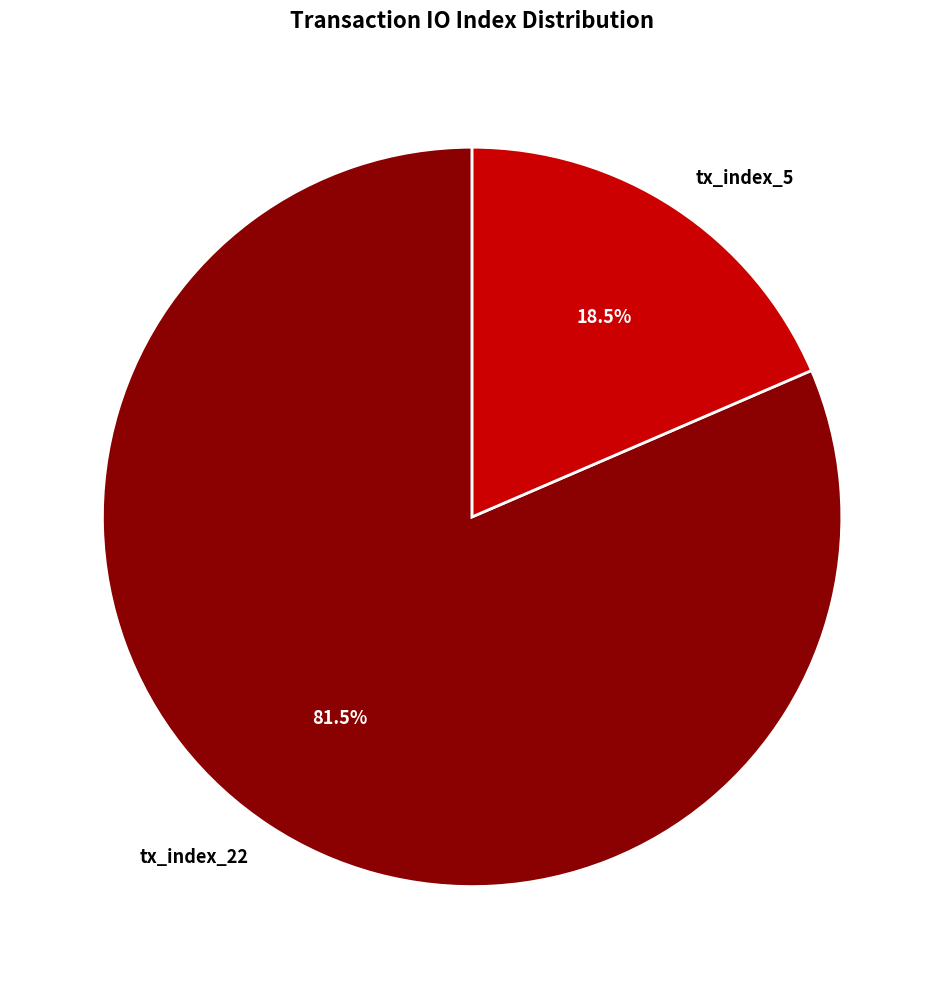

The tx_index_5 slice represents 31% of the pie. True or false?

False